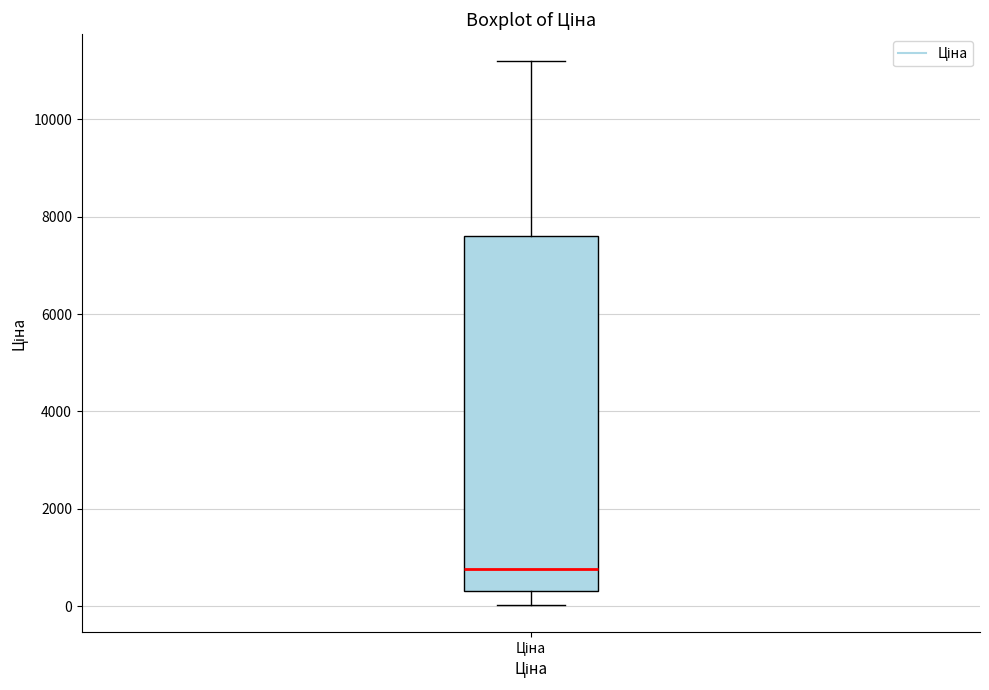

Read this box plot against the y-axis: the position of the median line, the range covered by the box, and the ends of both whiskers. The values are not printed on the chart, so give them approximately, as read against the axis.

median 800, box 400 to 7600, whiskers 0 to 11200